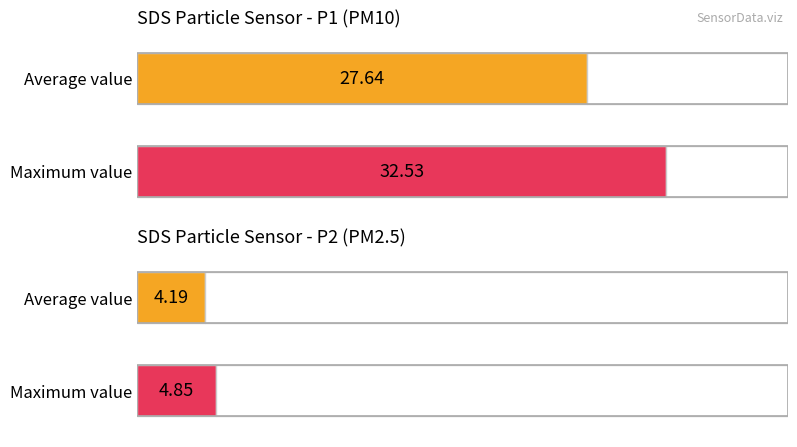

The SDS_P1 series shows 51.6 at 00:04. True or false?

False